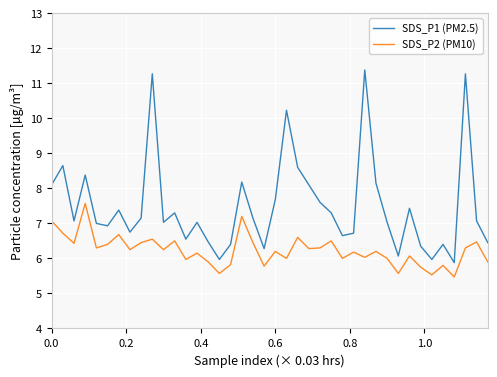

True or false: SDS_P1 (PM2.5) and SDS_P2 (PM10) intersect in this chart.

False